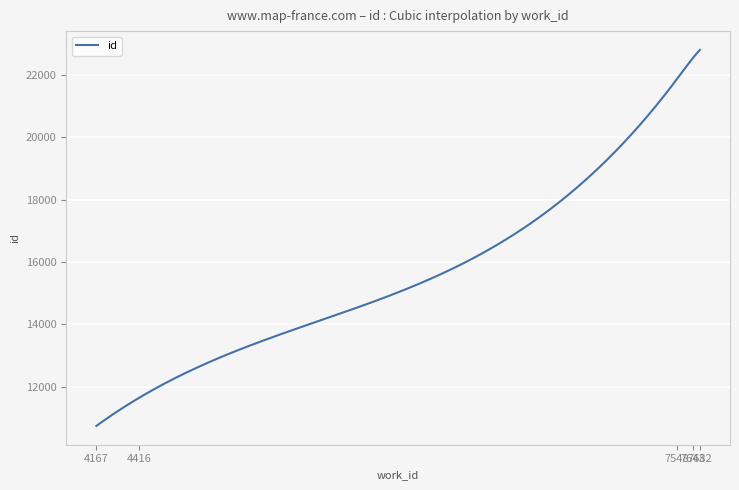

What is the maximum value shown in the chart?

22792.0